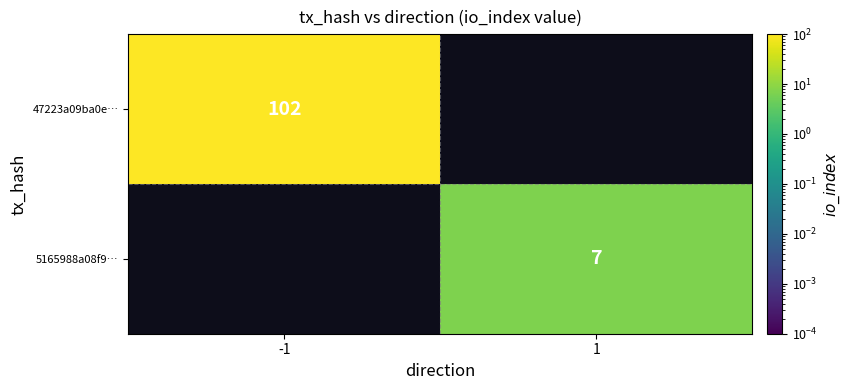

True or false: 47223a09ba0e… has a value of 175 at -1.

False